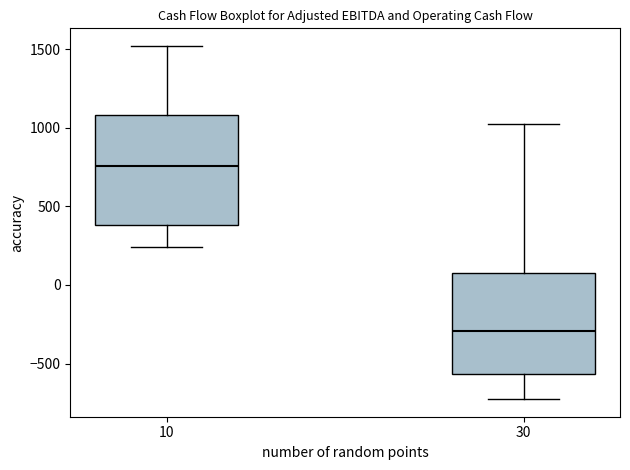

Reading left to right, transcribe this box plot: for each box, give where its median line is, the range the box spans, and where its two whiskers end, as read against the y-axis. The values are not printed on the chart, so give them approximately, as read against the axis.

10: median 750, box 400 to 1100, whiskers 250 to 1500
30: median -300, box -550 to 50, whiskers -750 to 1000